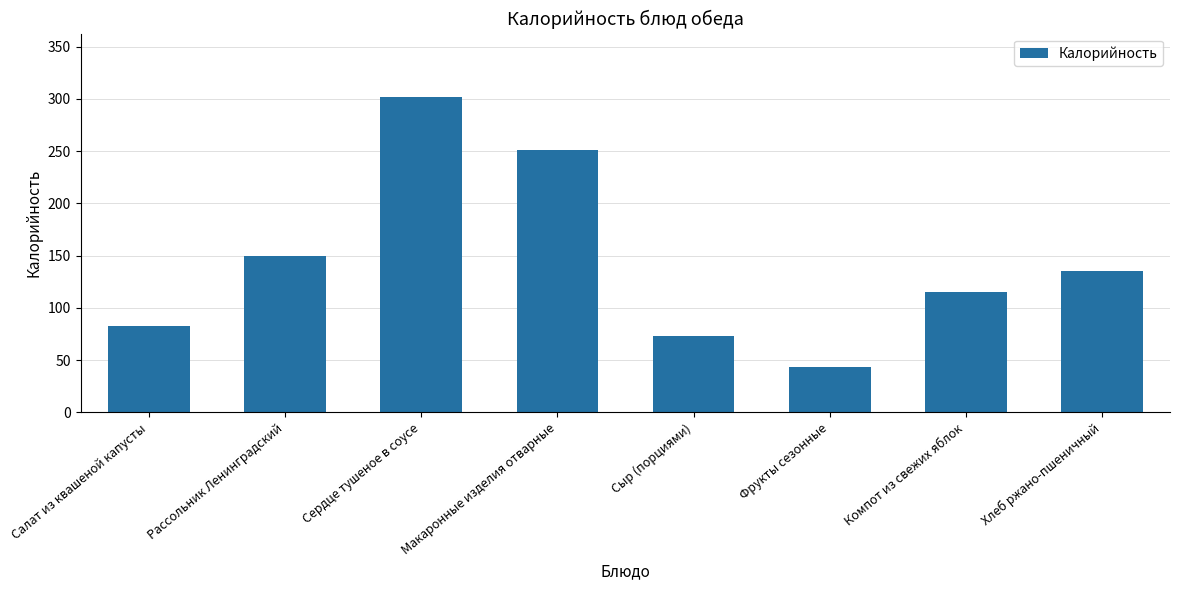

What is the ratio of the value at Хлеб ржано-пшеничный to the value at Рассольник Ленинградский?

0.9